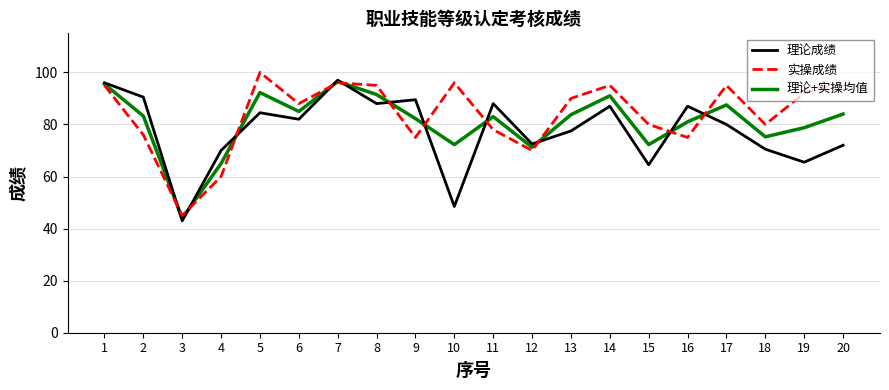

At 13, list the series in order from smallest to largest.

理论成绩, 理论+实操均值, 实操成绩